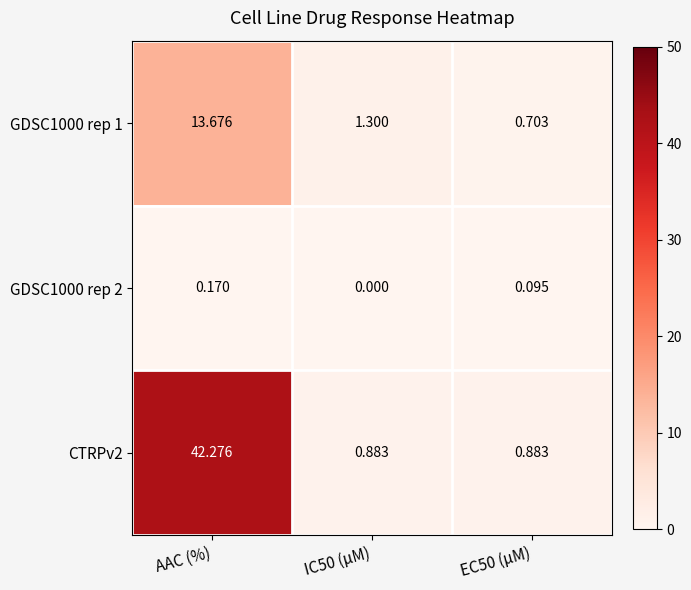

Count the number of categories in the chart.

3